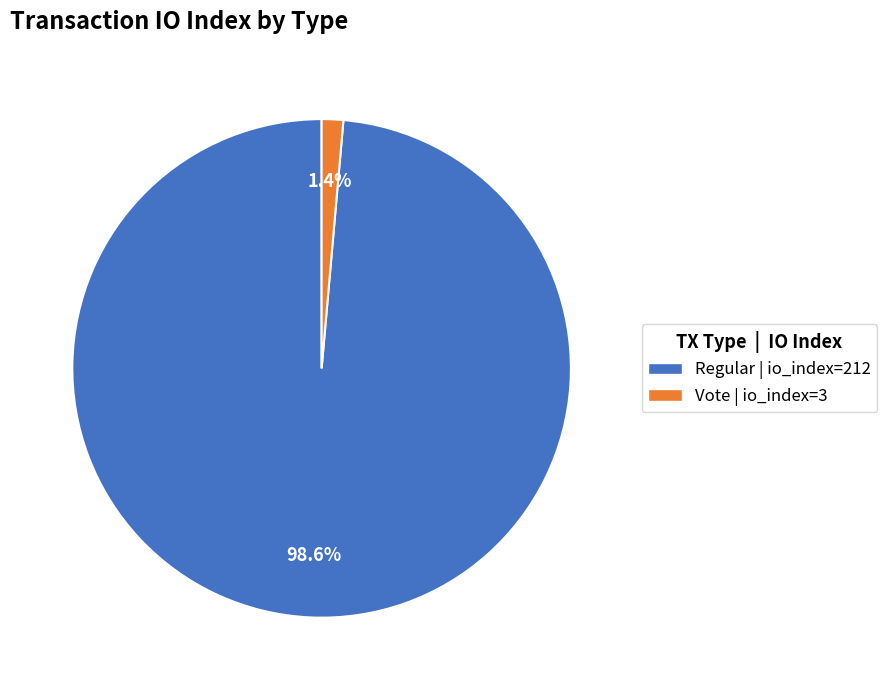

What is the smallest slice in the pie chart?

Vote | io_index=3